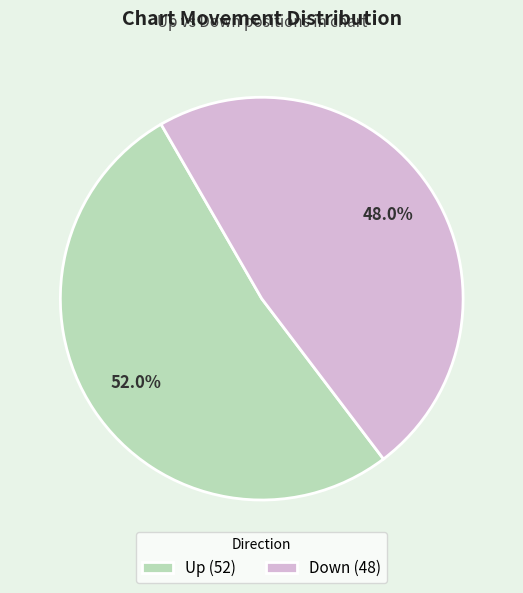

Which slice is the smallest?

down